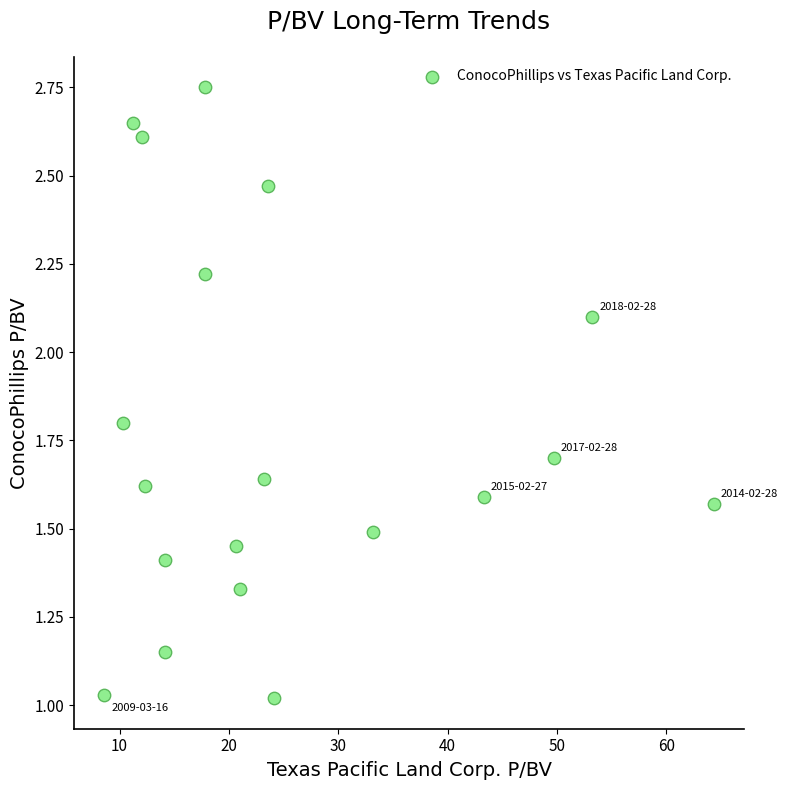

What is the range of Y values (max minus min)?

1.7